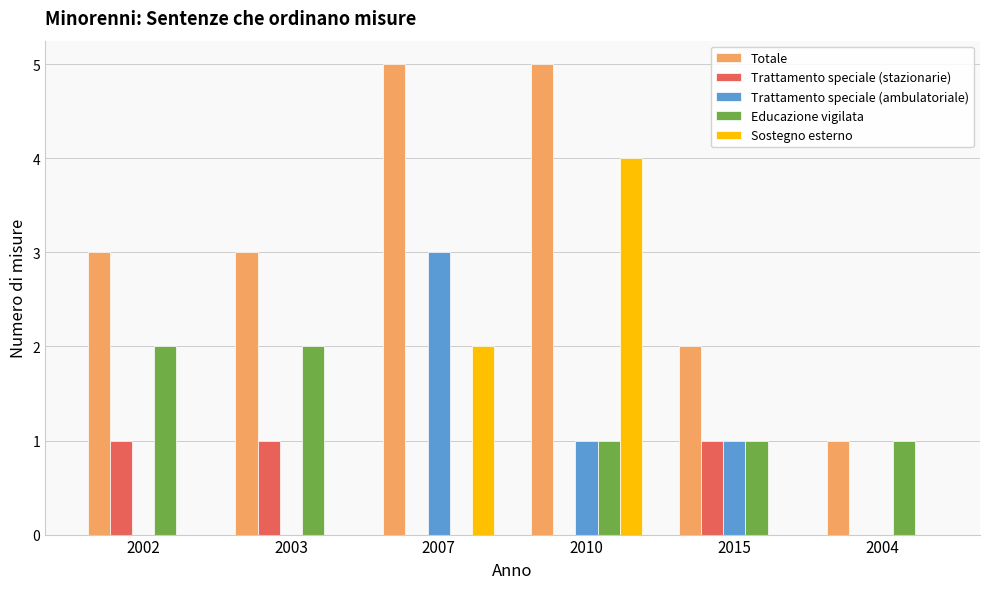

The Sostegno esterno series shows 0 at 2002. True or false?

True